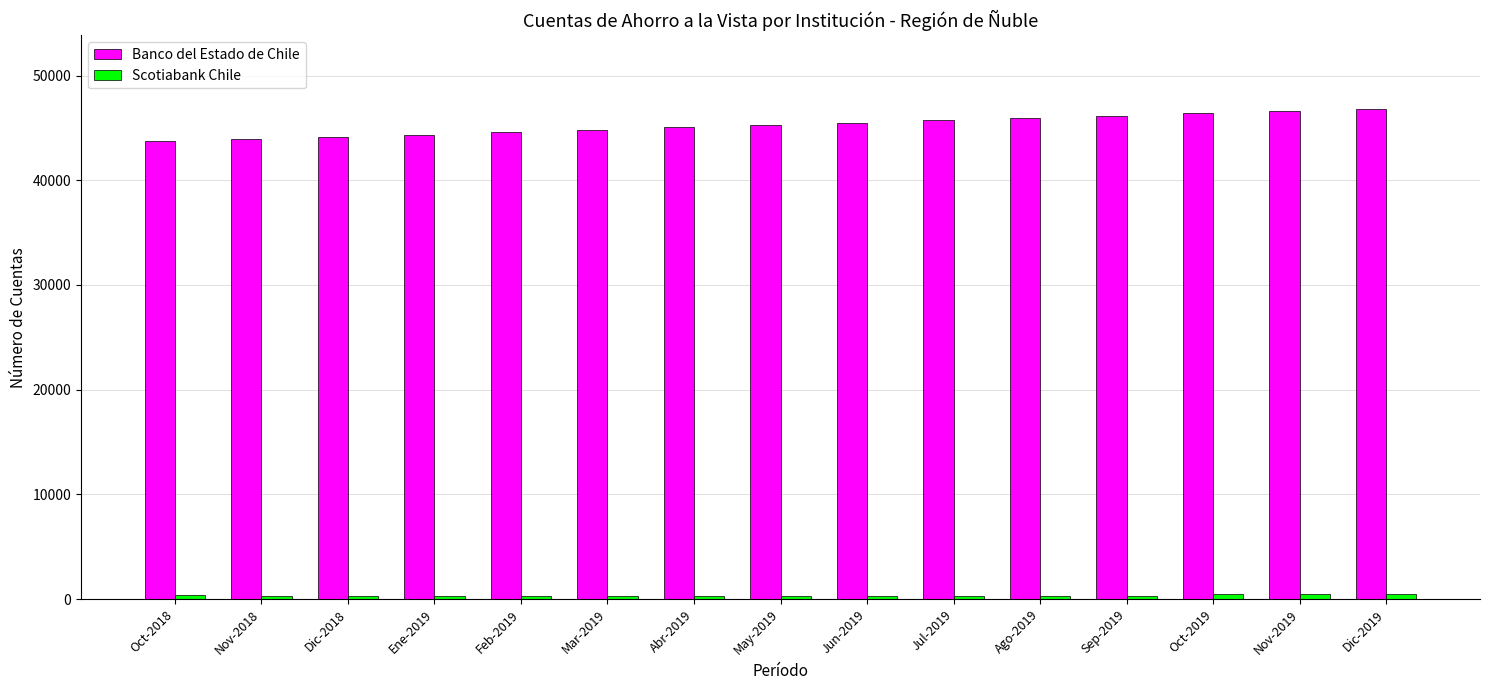

At how many categories does at least one series exceed 22398?

15